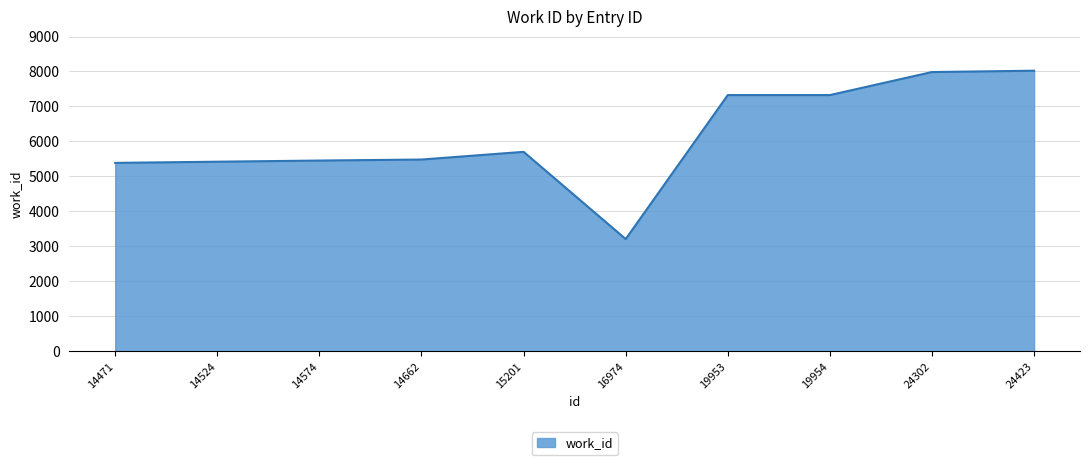

Is it true that the value at 14524 is 1480?

False